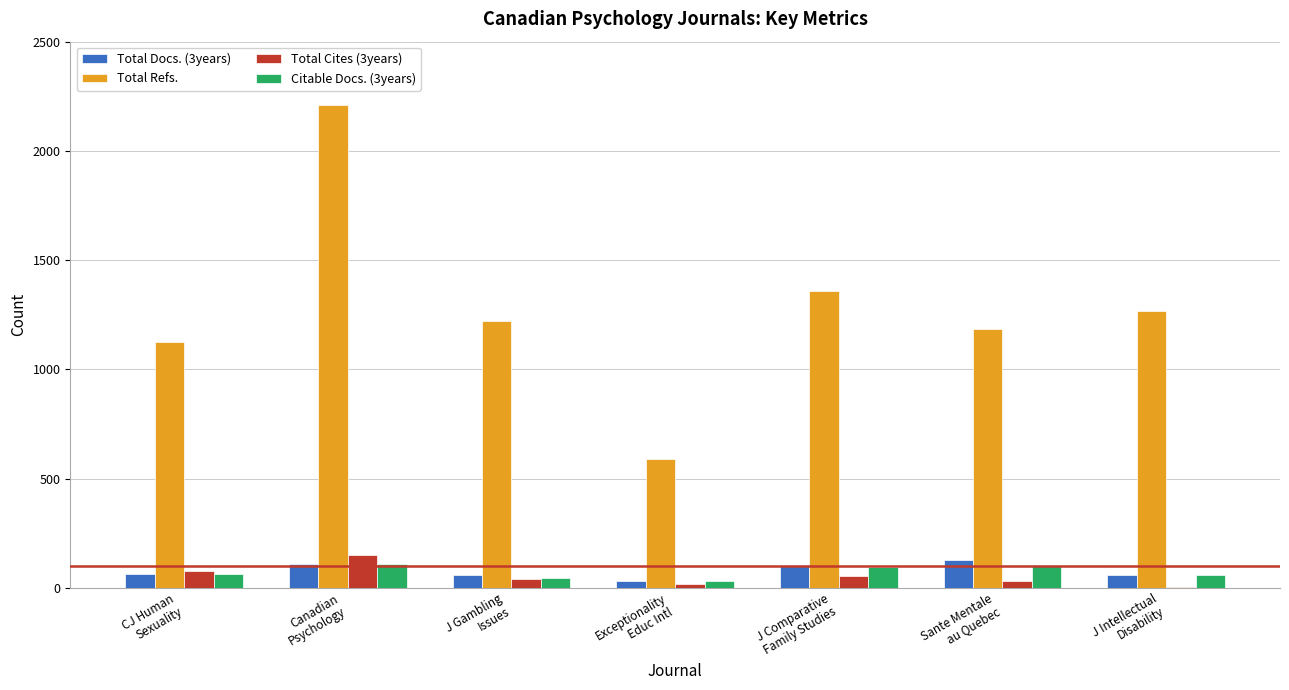

What are all the series names shown in the legend?

Total Docs. (3years), Total Refs., Total Cites (3years), Citable Docs. (3years)